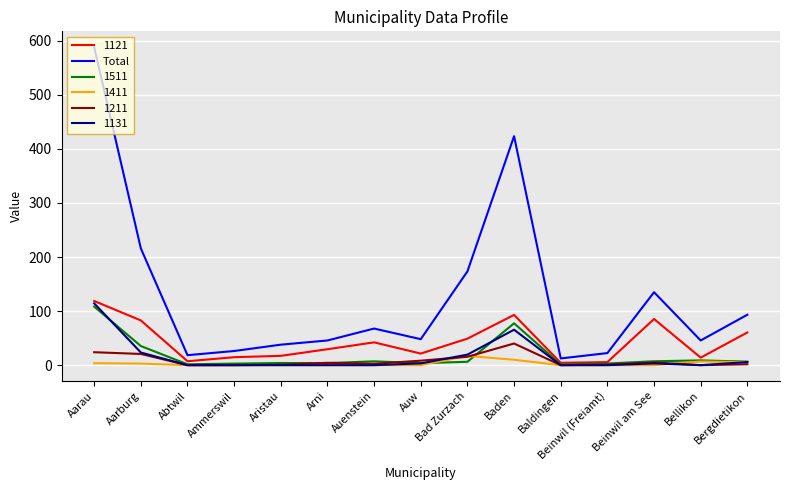

The value of 1211 at Aarau is 23.9. True or false?

True